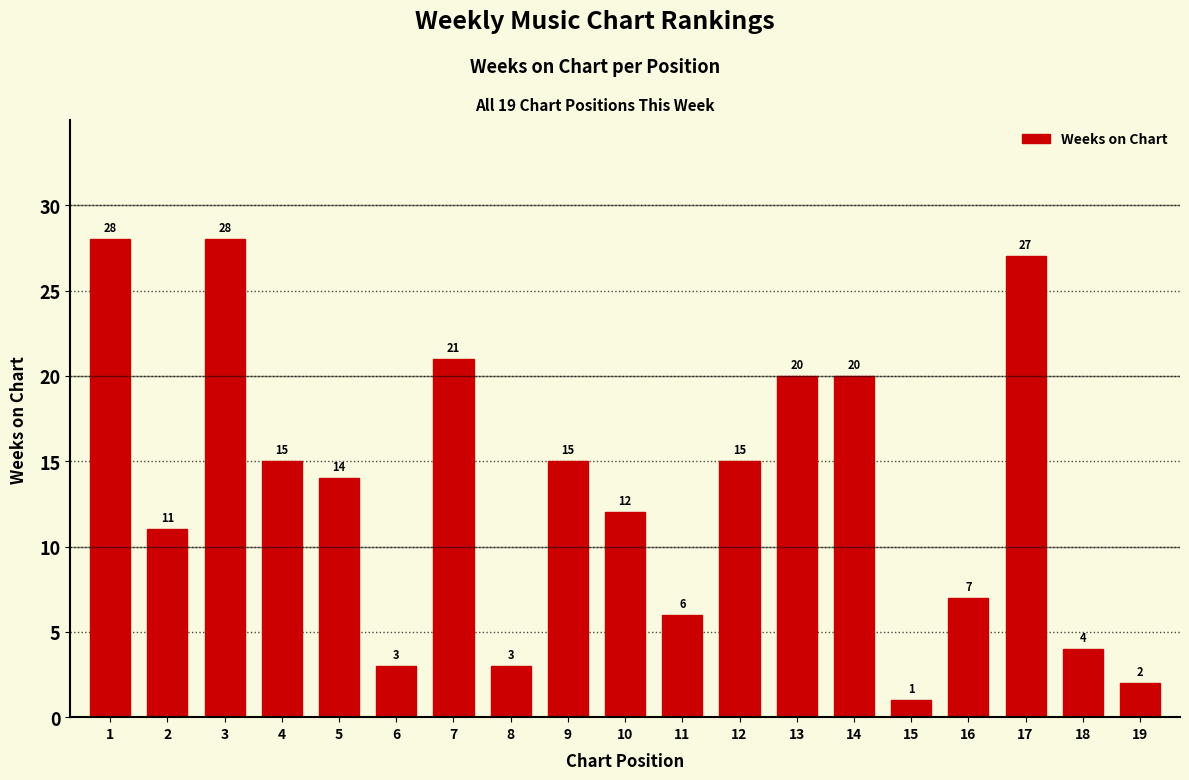

What value does the data have at 16, to the nearest 10?

10